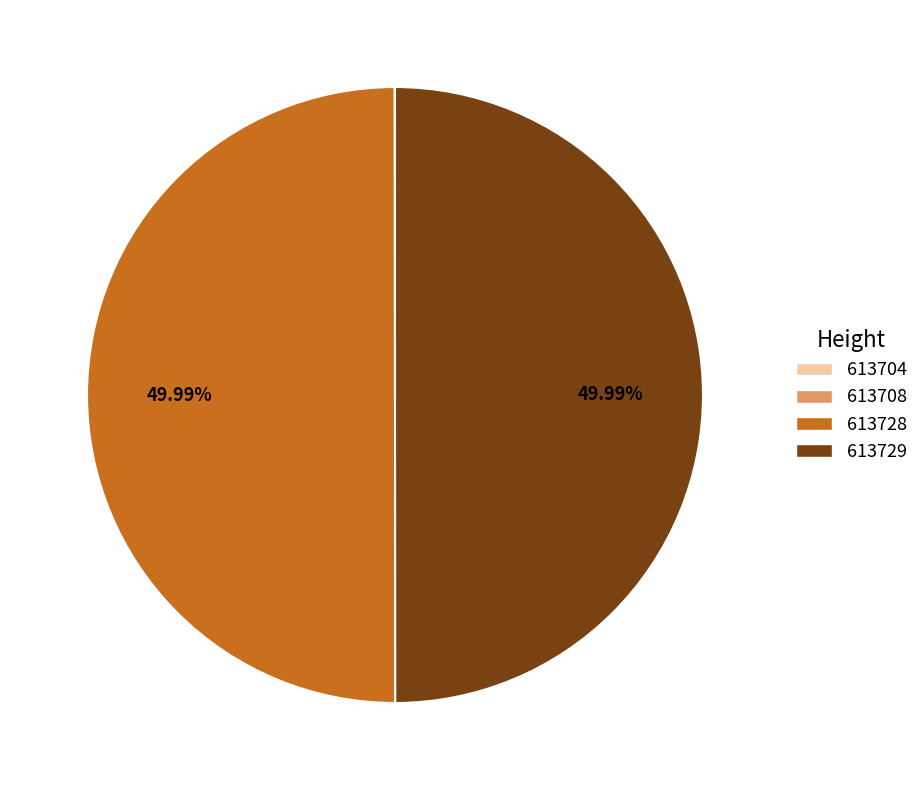

The 613729 slice represents 24% of the pie. True or false?

False